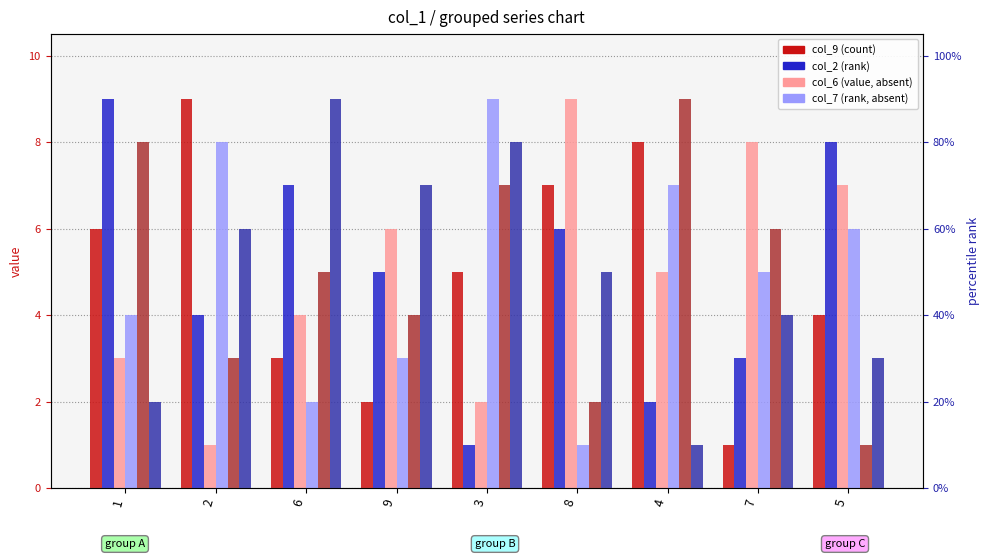

Is it true that col_6 equals 4 at 6?

True